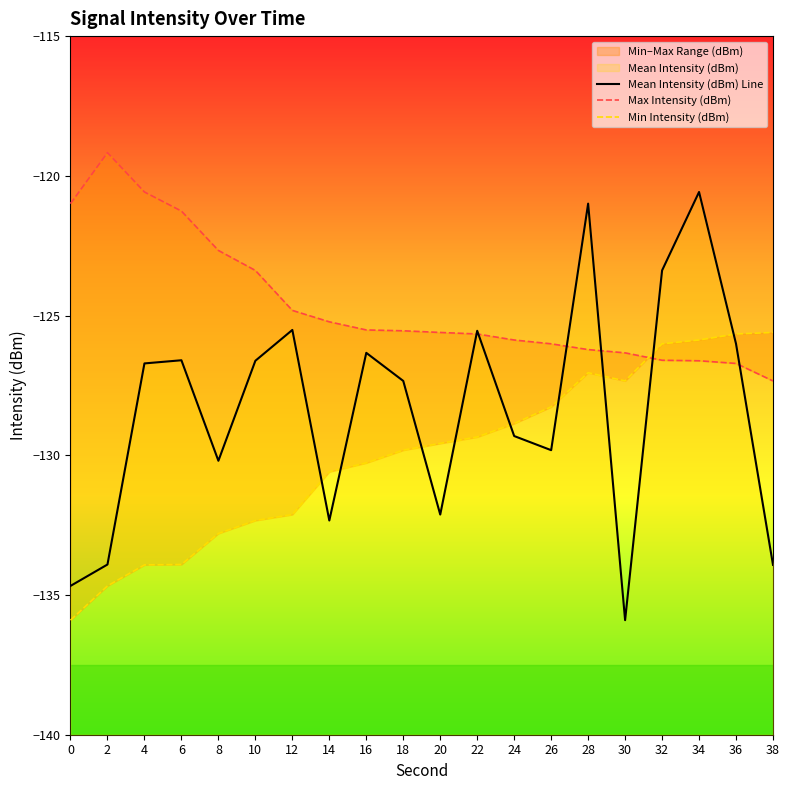

At which category does Min Intensity (dBm) reach its first local valley?

30